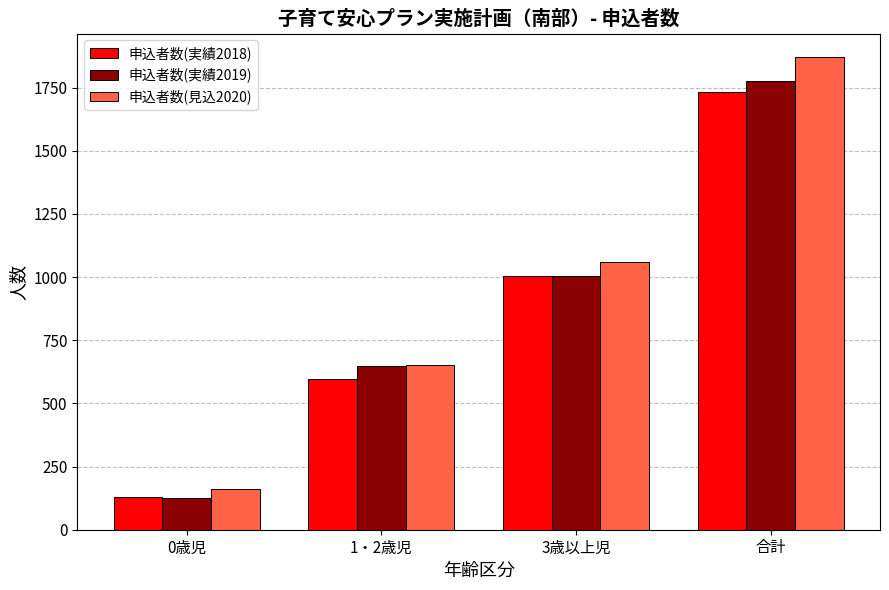

Rank the categories by 申込者数(実績2019) value from lowest to highest.

0歳児, 1・2歳児, 3歳以上児, 合計